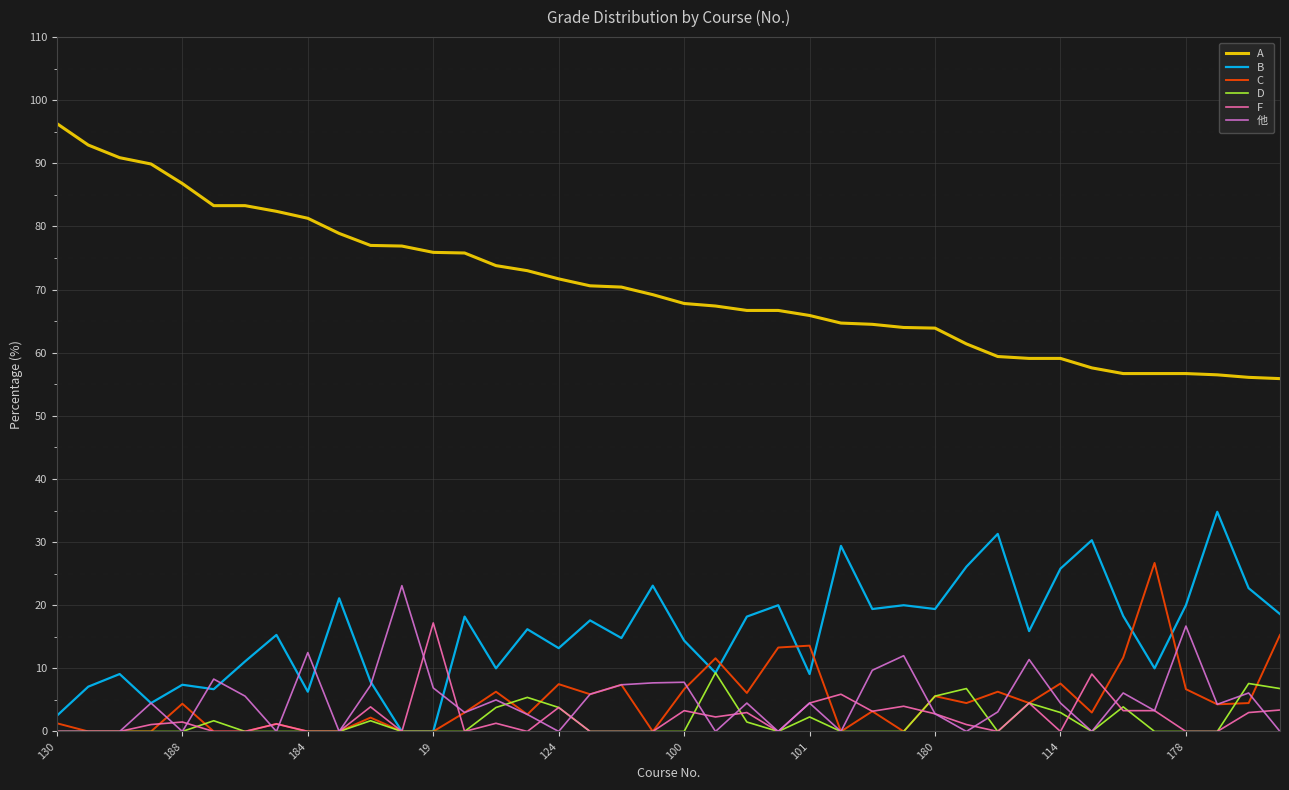

What is the maximum value shown in the chart?

96.3